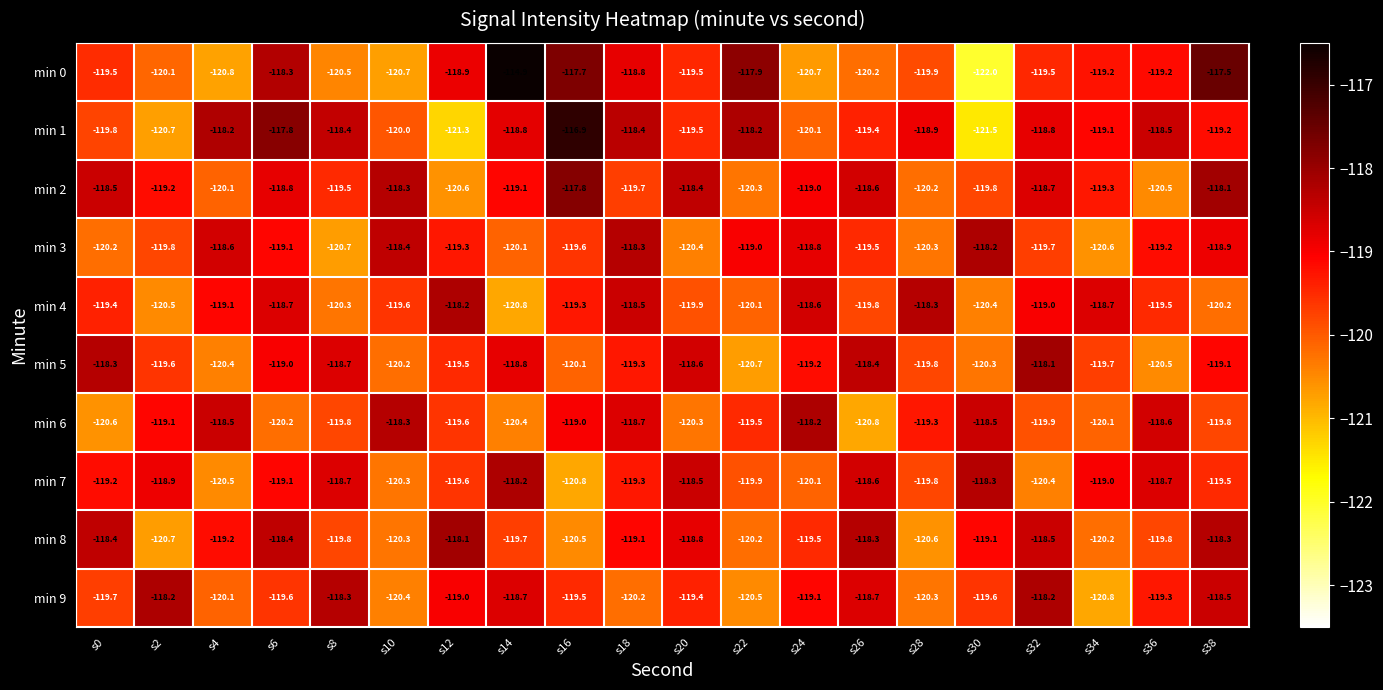

What is the sum of all min 7 values?

-2387.4